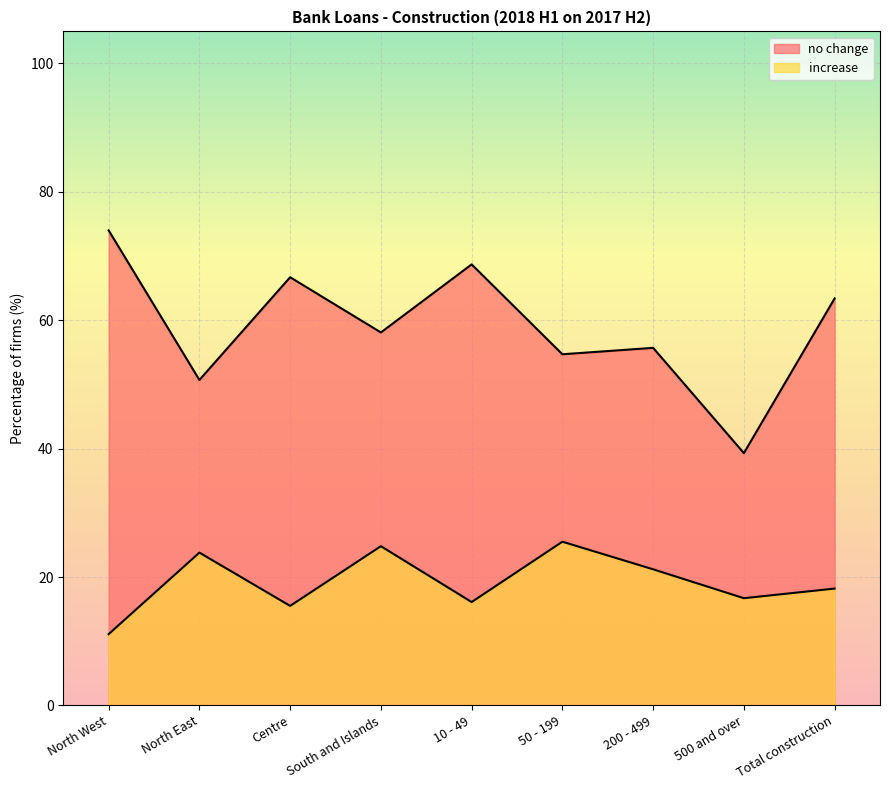

True or false: no change and increase intersect in this chart.

False